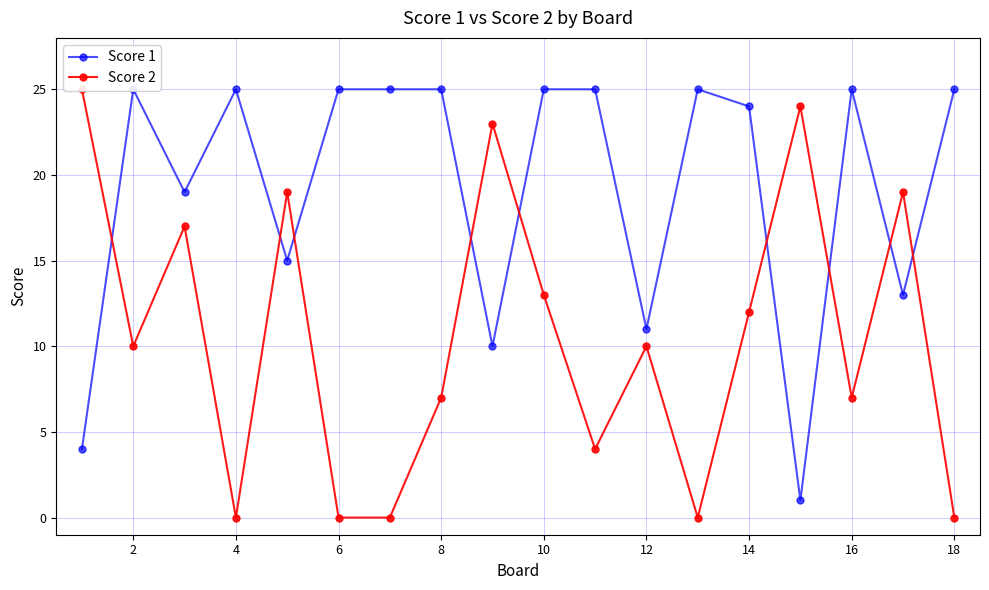

Is it true that Score 1 equals 33 at 4?

False